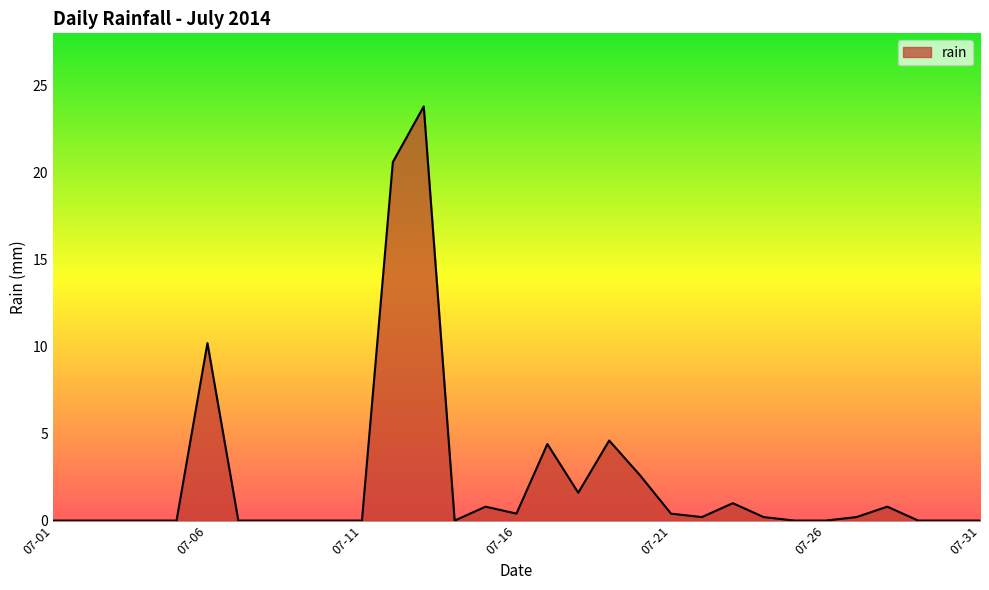

True or false: the data has more than 0 interior local peaks.

True